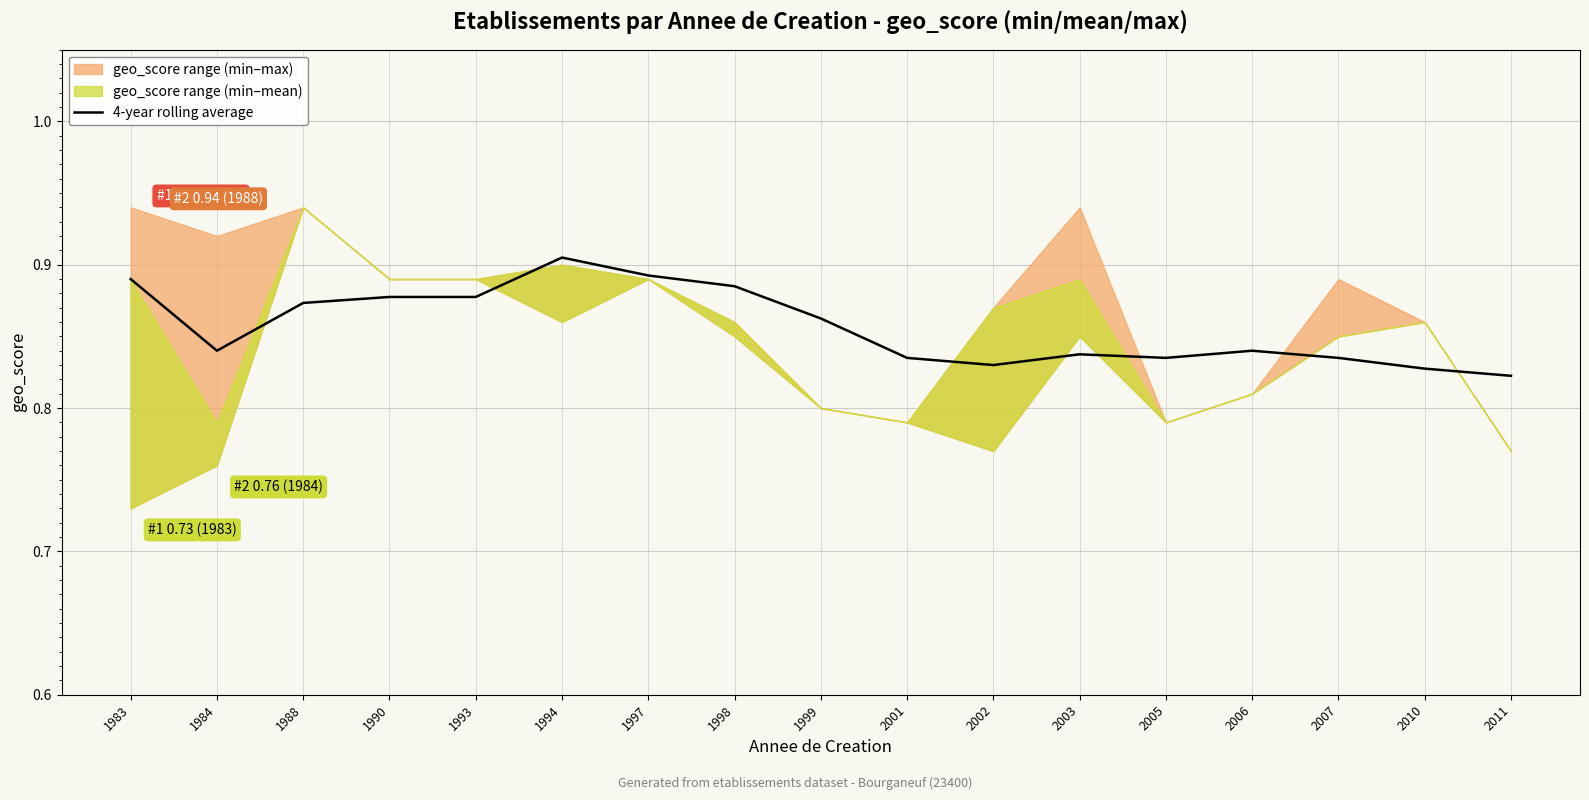

True or false: there are more than 2 points higher than both neighbors.

True